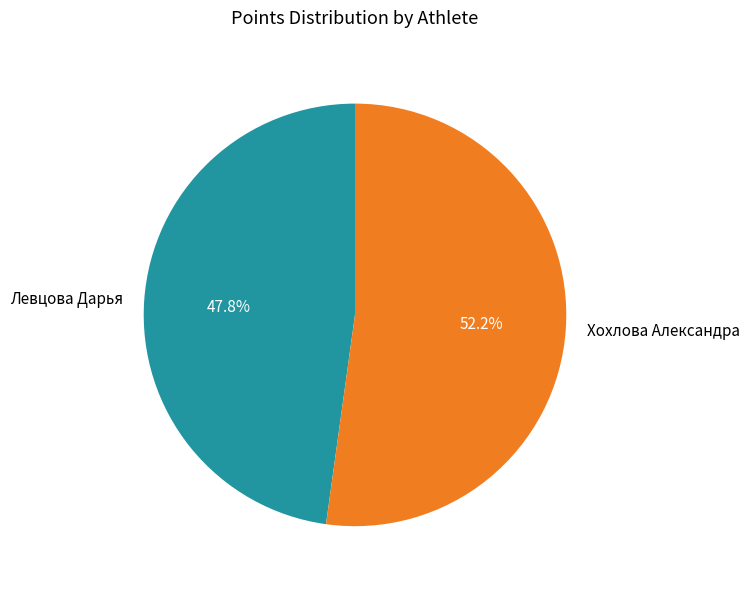

What is the largest slice in the pie chart?

Хохлова Александра